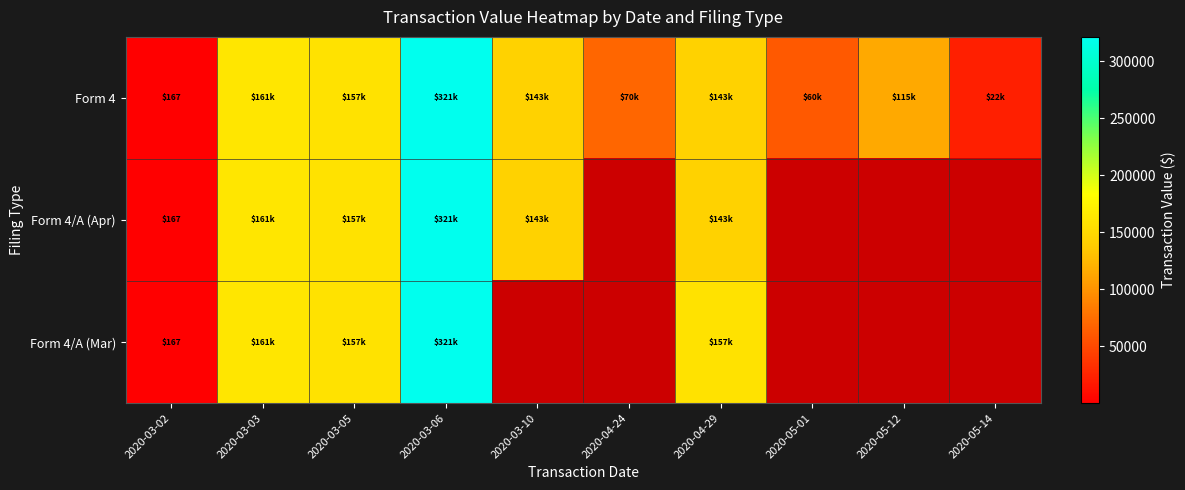

Count the number of categories in the chart.

10